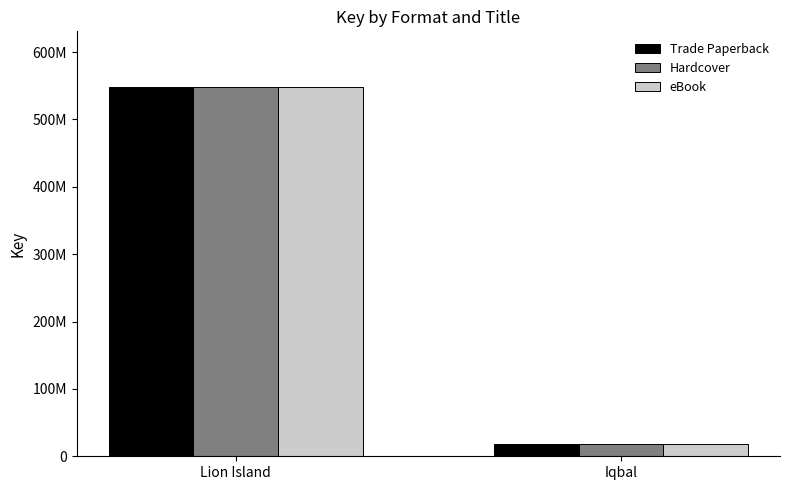

What are all the series names shown in the legend?

Trade Paperback, Hardcover, eBook